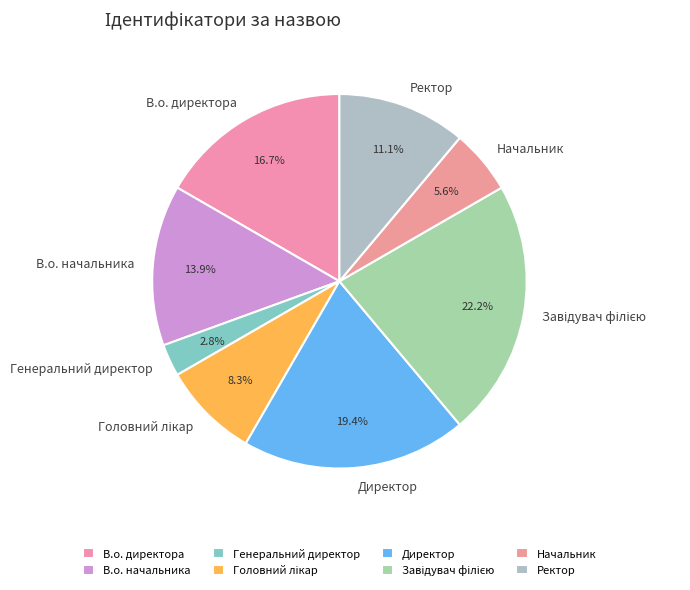

To the nearest percent, what percentage of the pie is Ректор?

11%